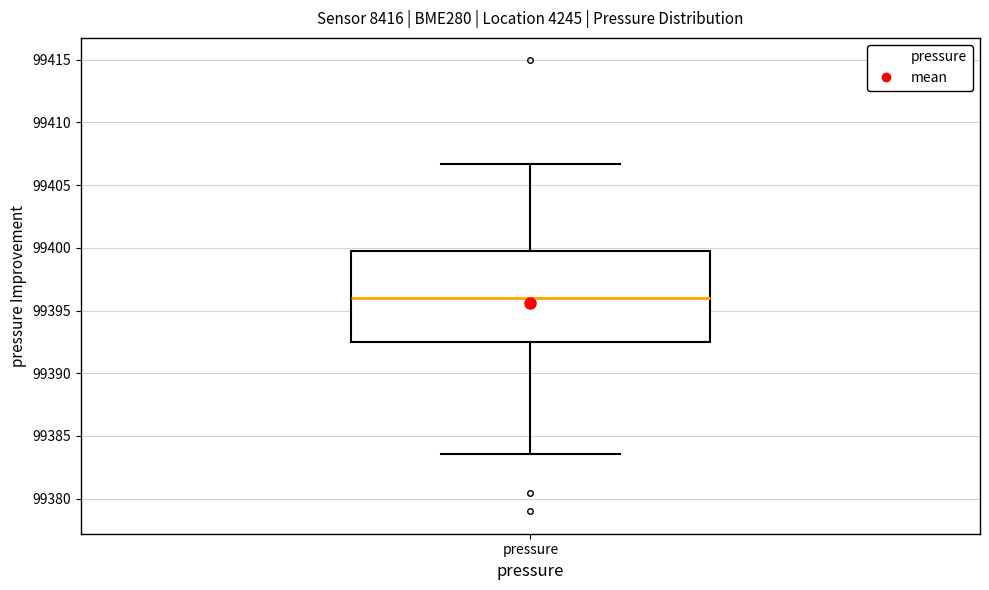

Read this box plot against the y-axis: the position of the median line, the range covered by the box, and the ends of both whiskers. The values are not printed on the chart, so give them approximately, as read against the axis.

median 99396.0, box 99392.5 to 99400.0, whiskers 99383.5 to 99406.5